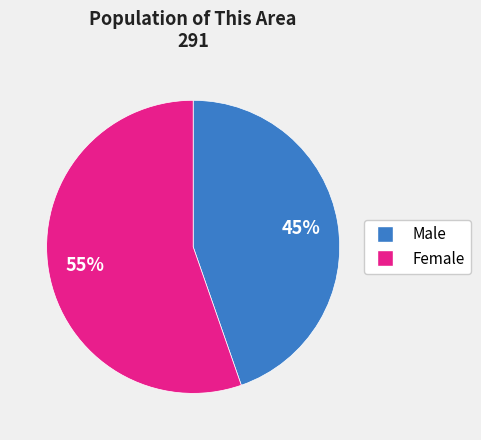

True or false: Female accounts for 55% of the total.

True